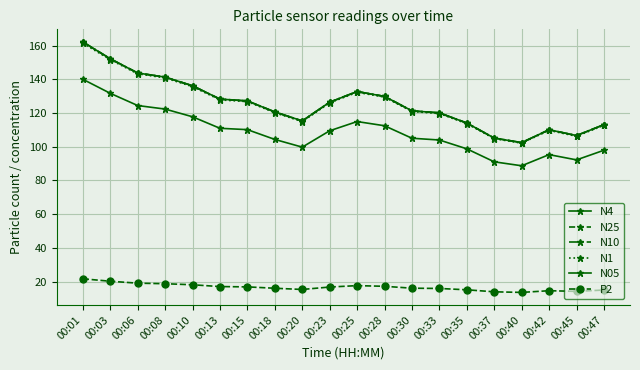

Is this an area chart (filled region under the line)?

No